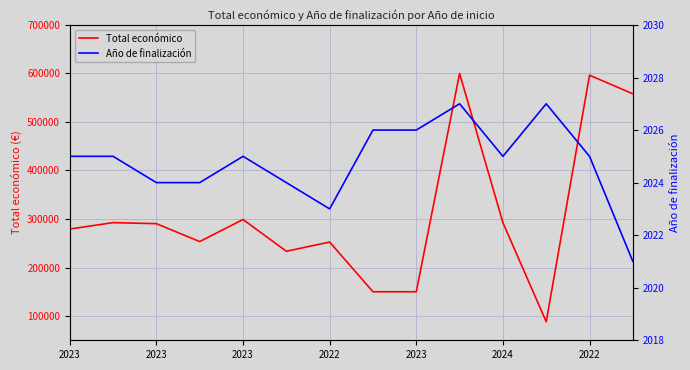

What is the total value across all series at 2023?

281380